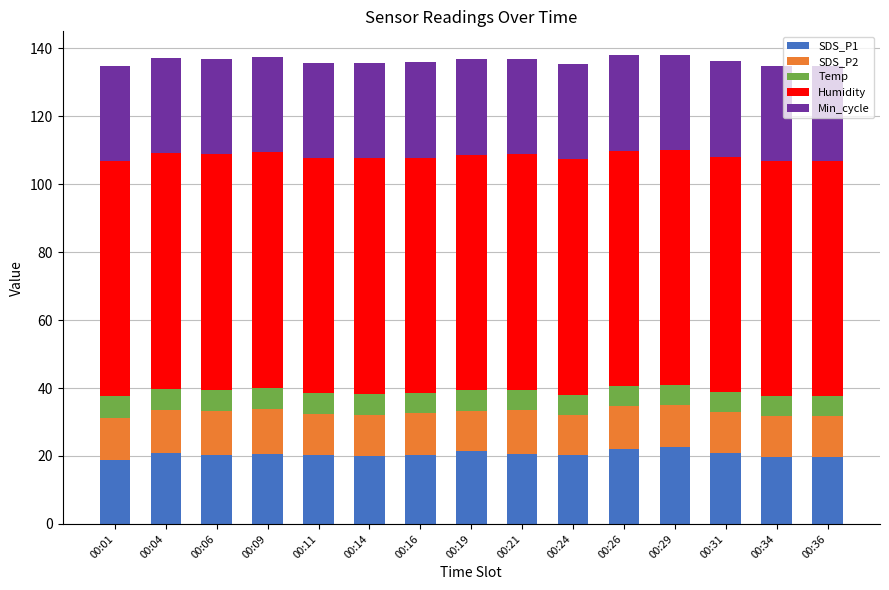

What is the total value across all series at 00:04?

137.0